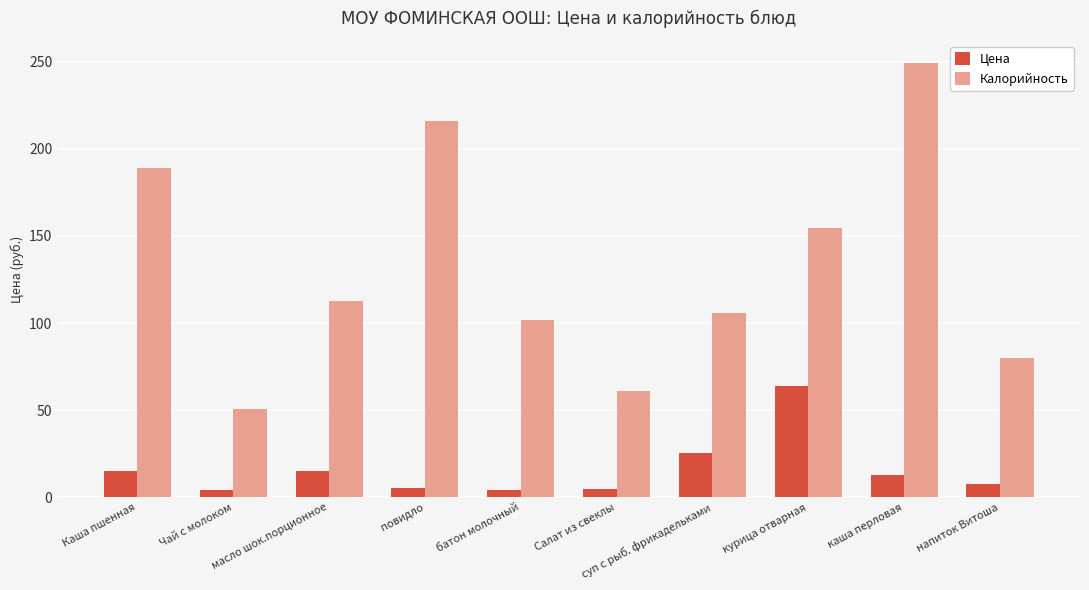

How many data points in Цена are less than 12?

5